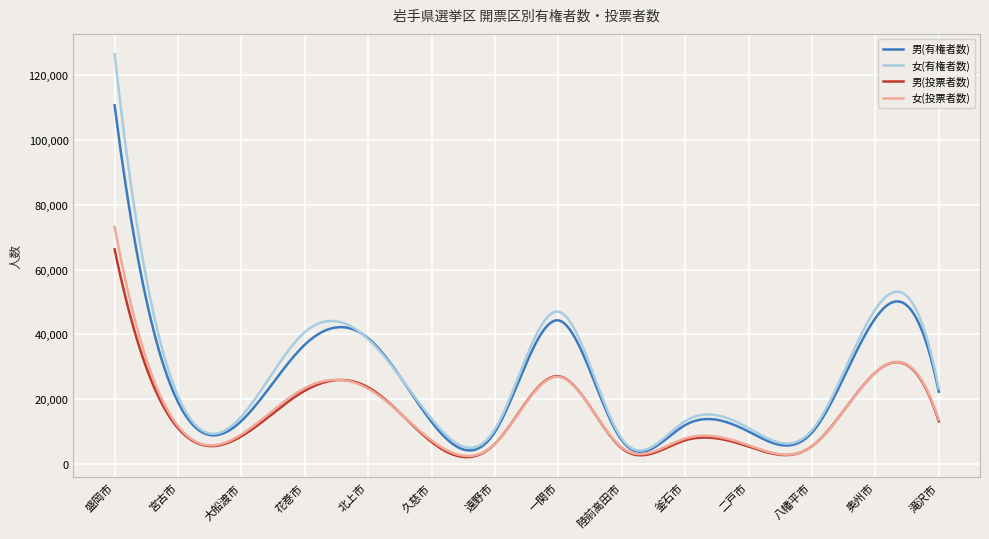

True or false: 女(投票者数) and 女(有権者数) intersect in this chart.

False